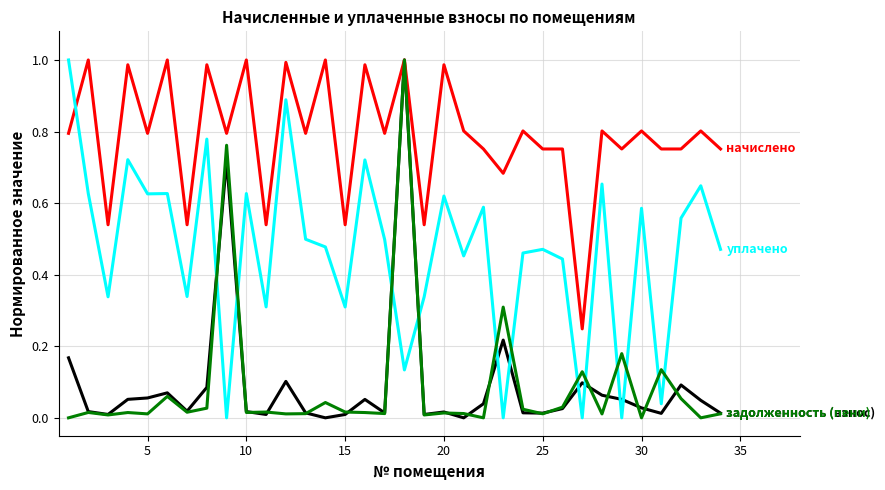

How many lines are shown in the chart?

4